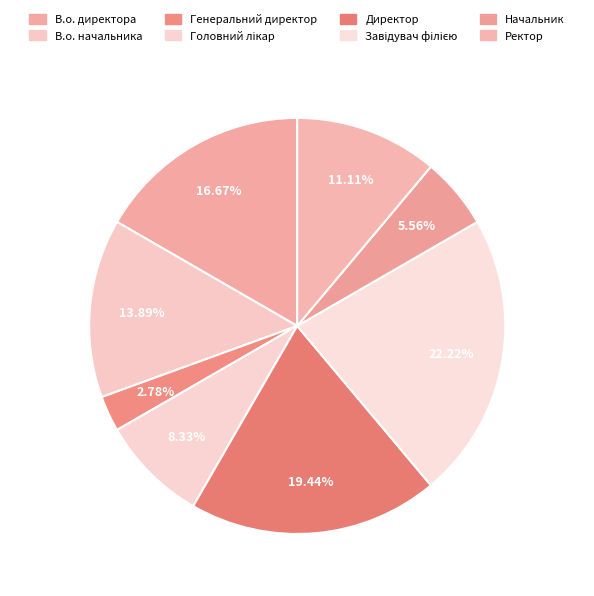

Count the number of slices in the pie.

8